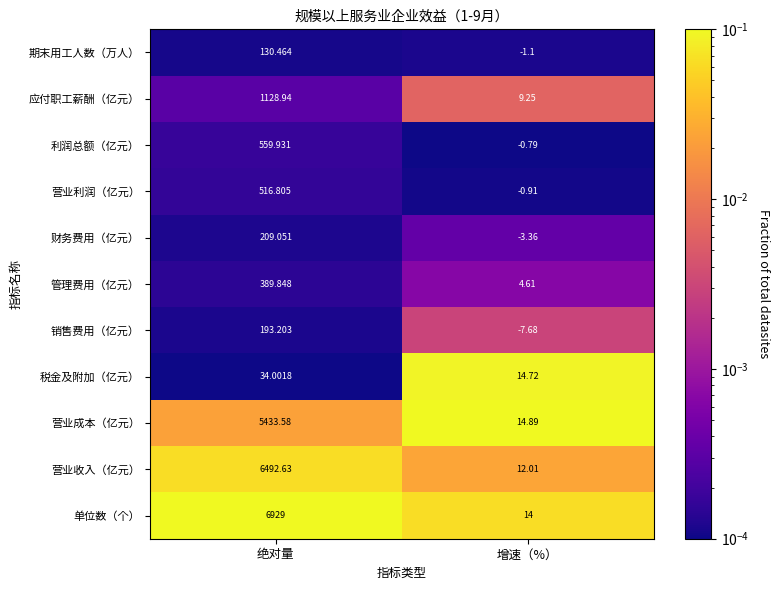

At which label is 单位数（个） closest to 3471?

增速（%）